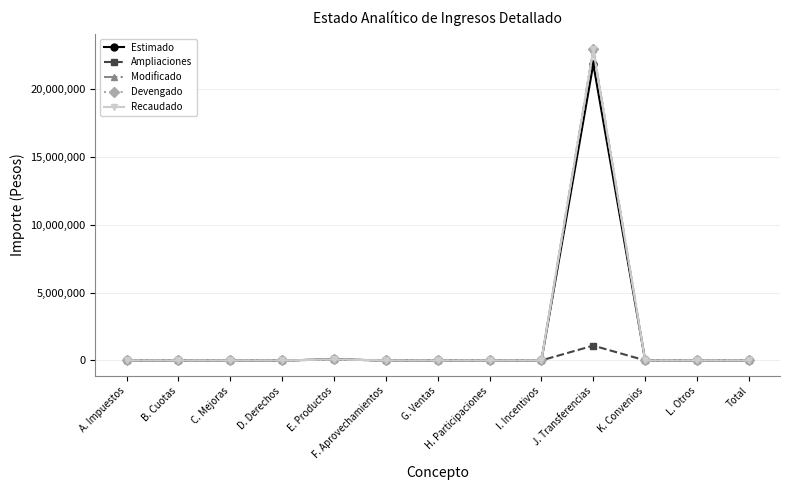

What is the difference between the maximum and minimum values in the Recaudado series?

22957356